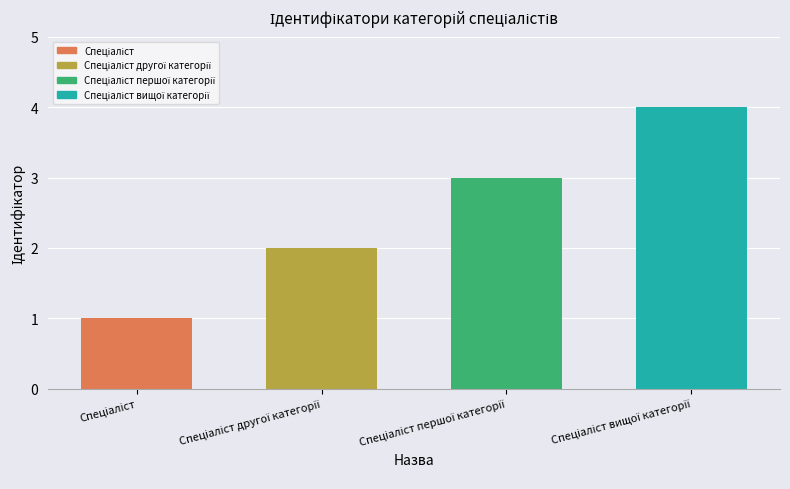

Reading left to right, extract all data points from this chart.

1	2	3	4